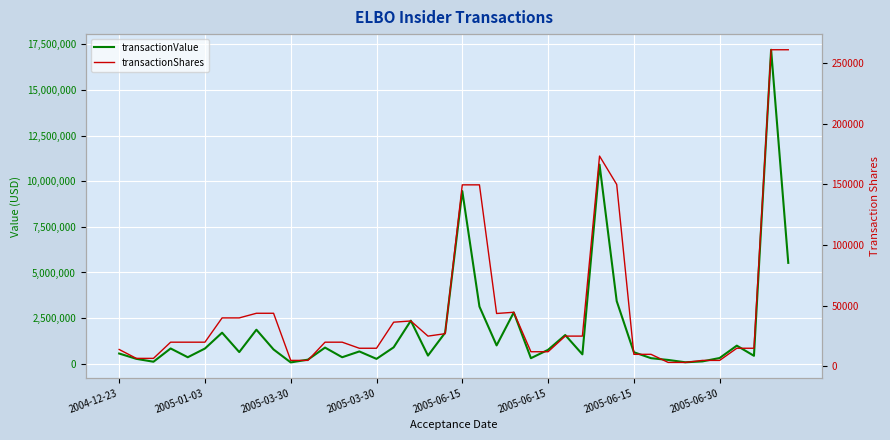

What is the sum of the transactionShares values at 2005-03-30 and 2004-12-23?

20668